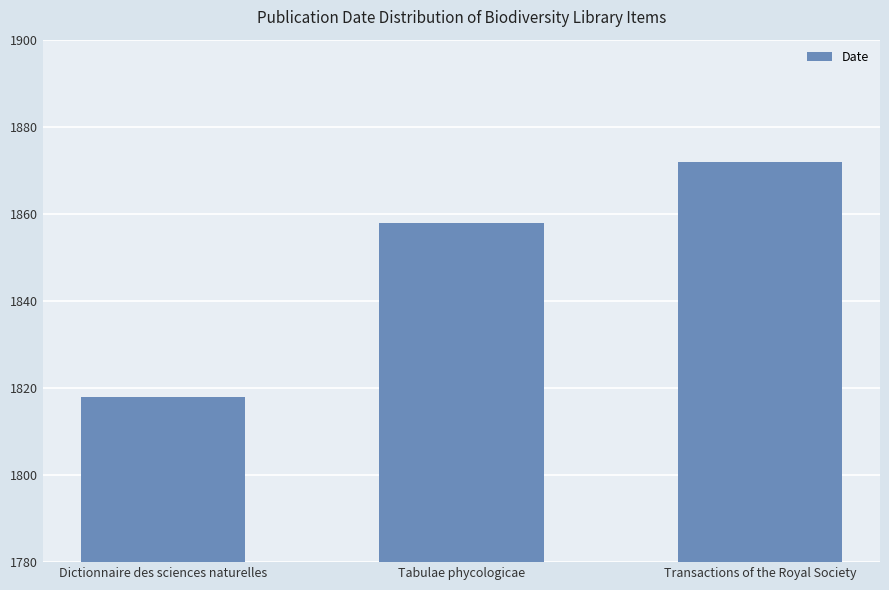

Count the number of data series in this chart.

1